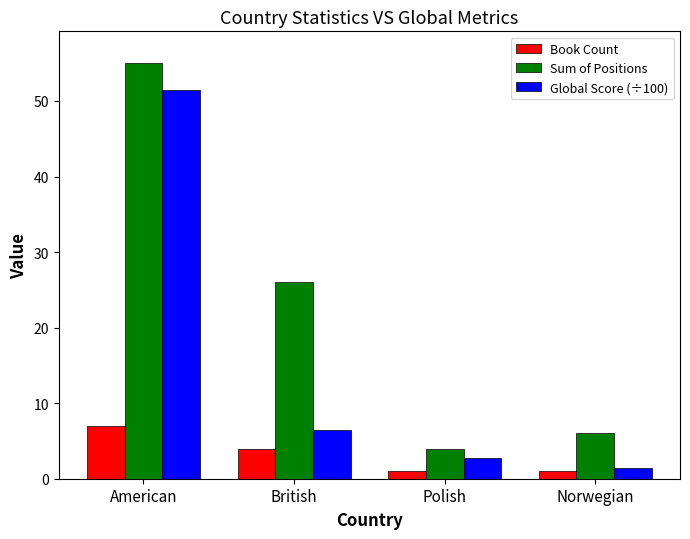

What is the minimum value shown in the chart?

1.0